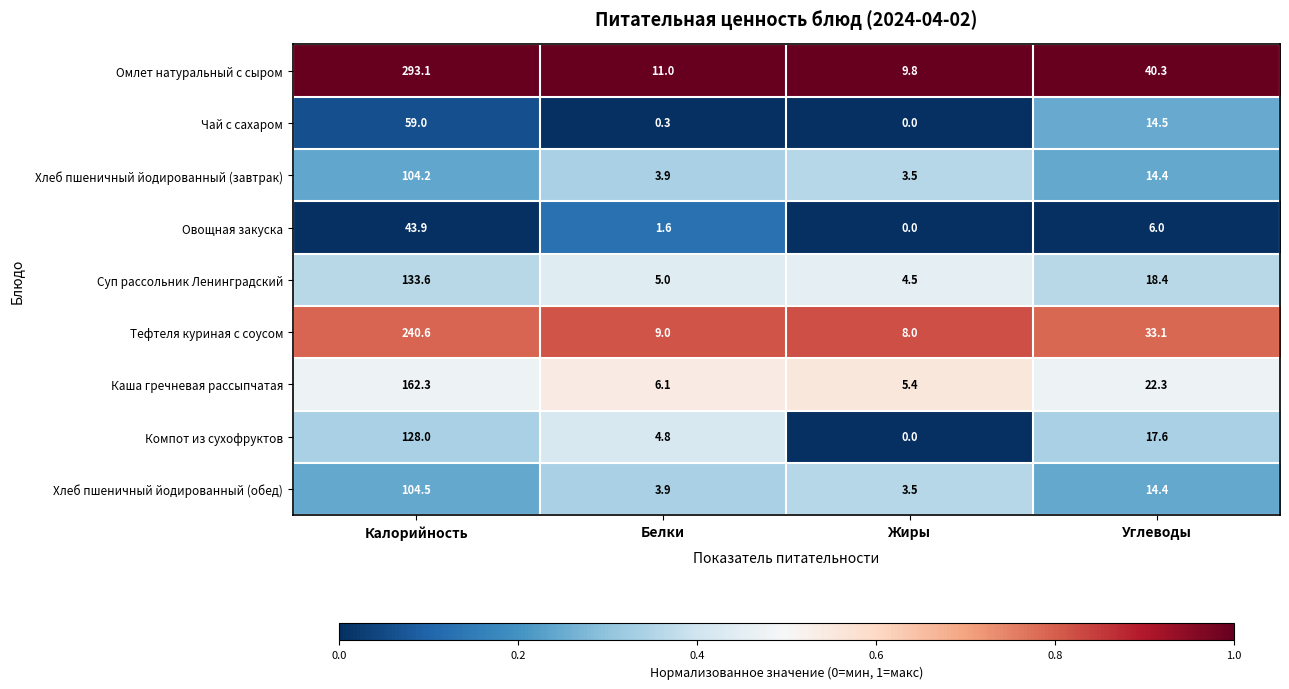

Which series has the largest total across all categories?

Омлет натуральный с сыром